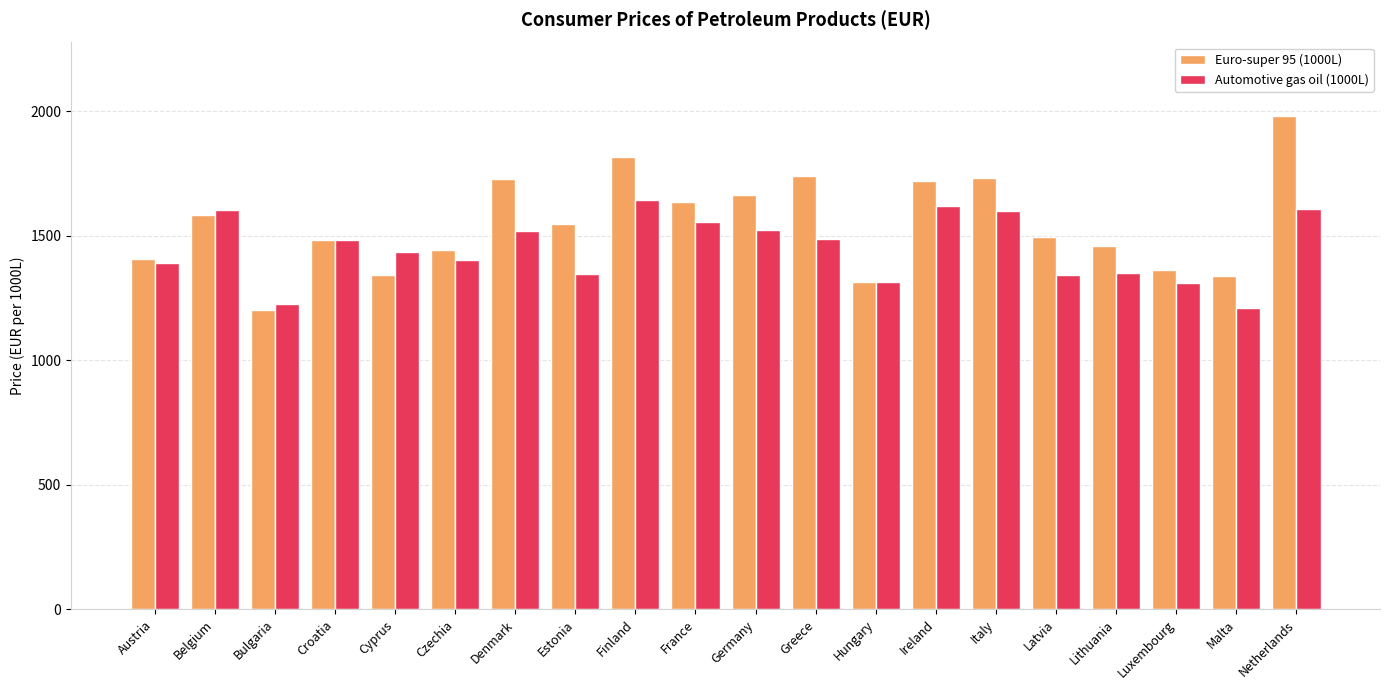

How many series are shown in this chart?

2